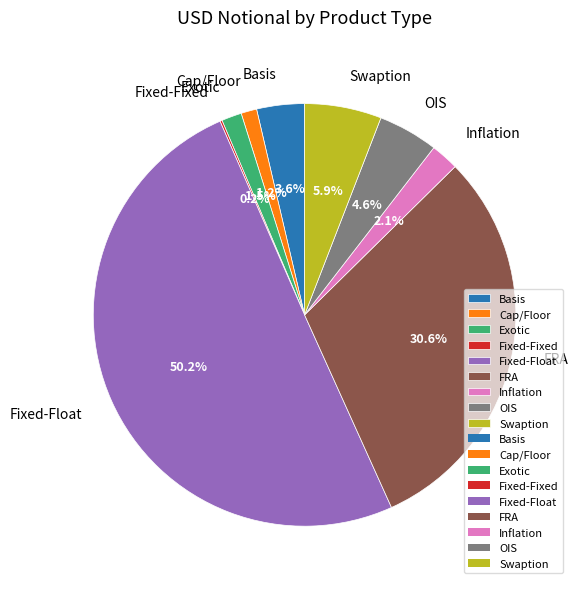

Which slice is the largest?

Fixed-Float